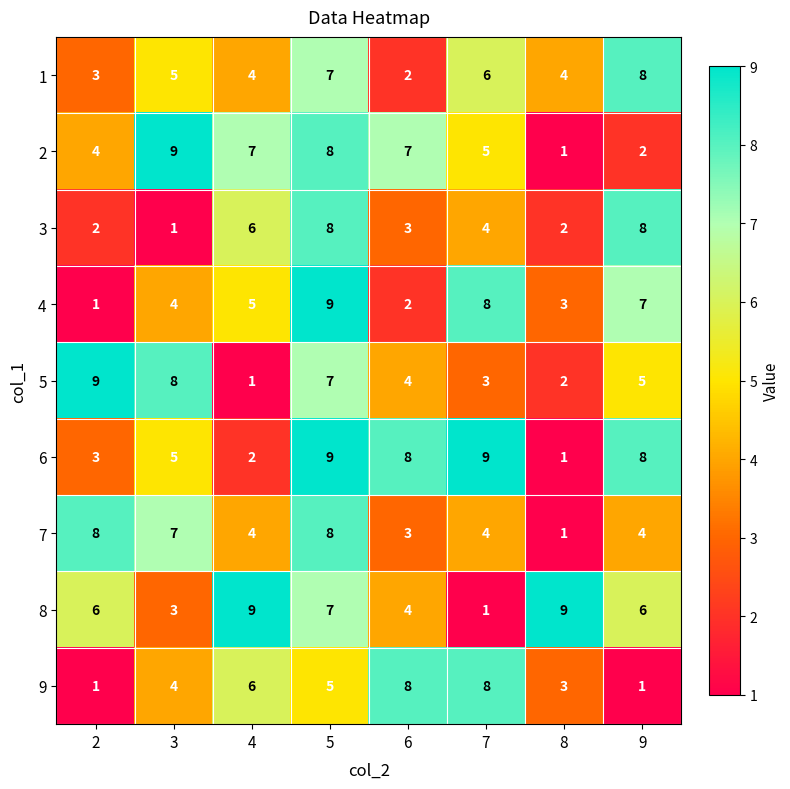

Count the number of data series in this chart.

9